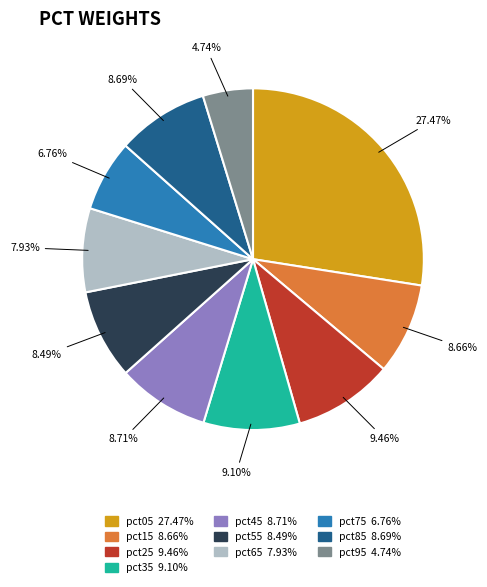

To the nearest percent, what percentage of the pie is pct15?

9%